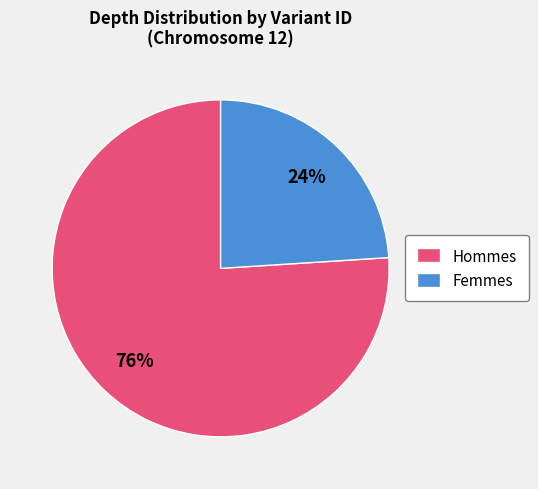

Approximately how many times larger is the value at Hommes compared to Femmes?

3.2